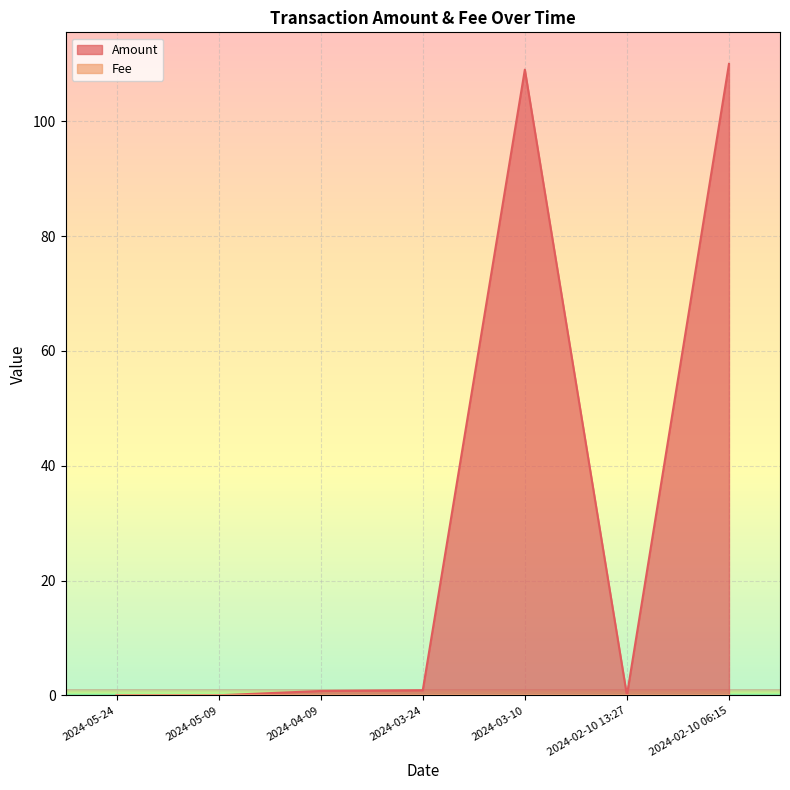

How many Fee values are between 0 and 1?

7